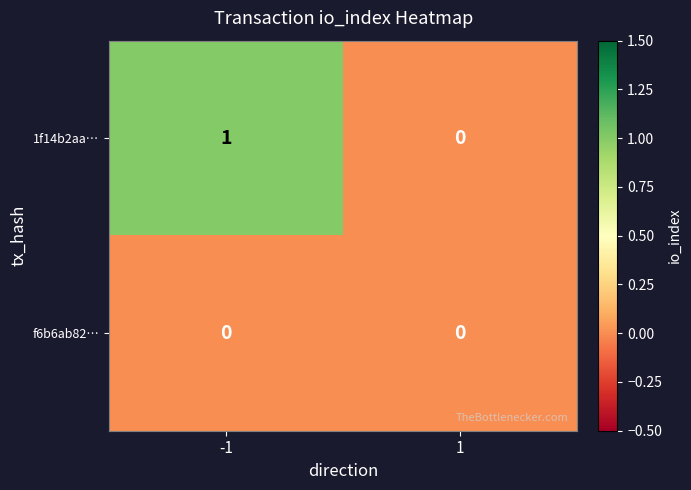

Is the value of f6b6ab82… at 1 greater than the value of 1f14b2aa… at -1?

No